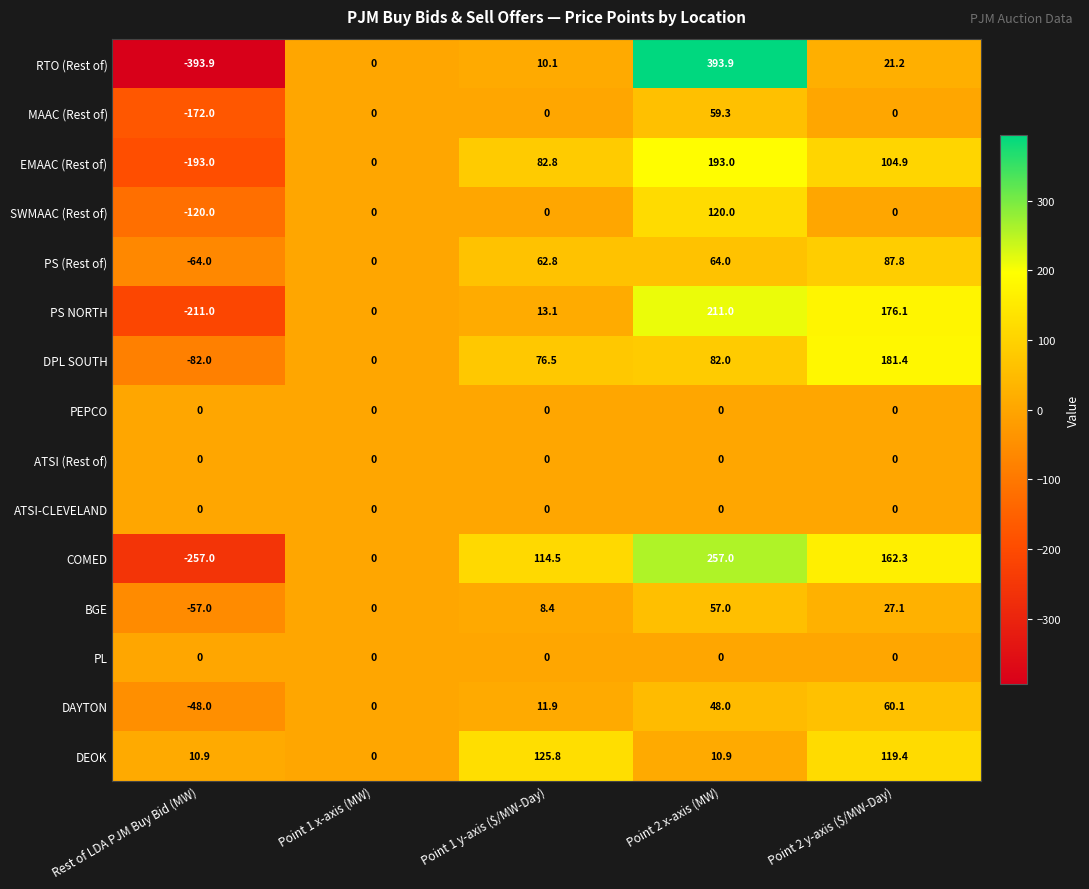

What is the difference between the PS (Rest of) values at Point 1 x-axis (MW) and Point 2 x-axis (MW)?

64.0